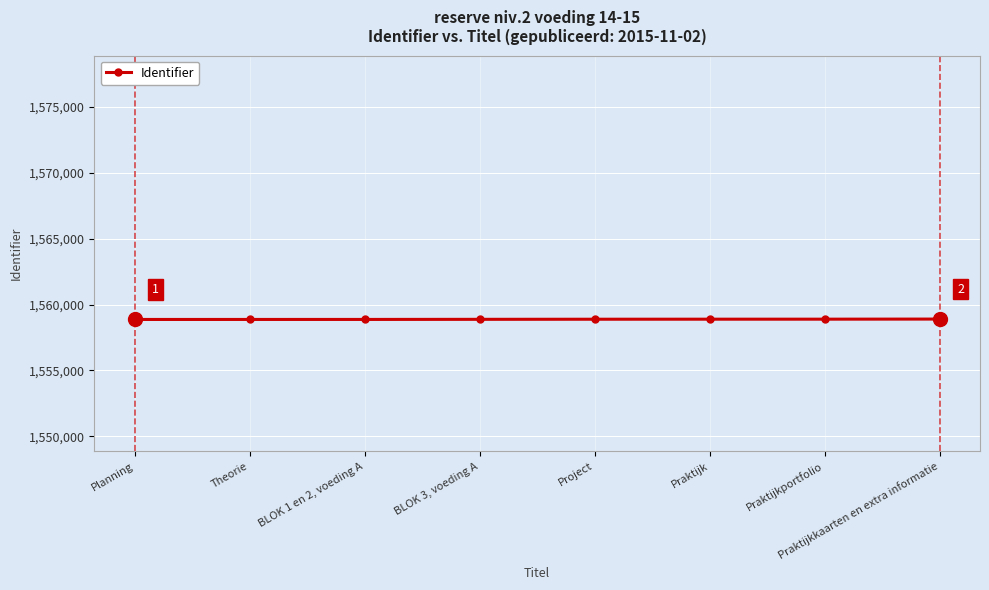

How many lines are shown in the chart?

1